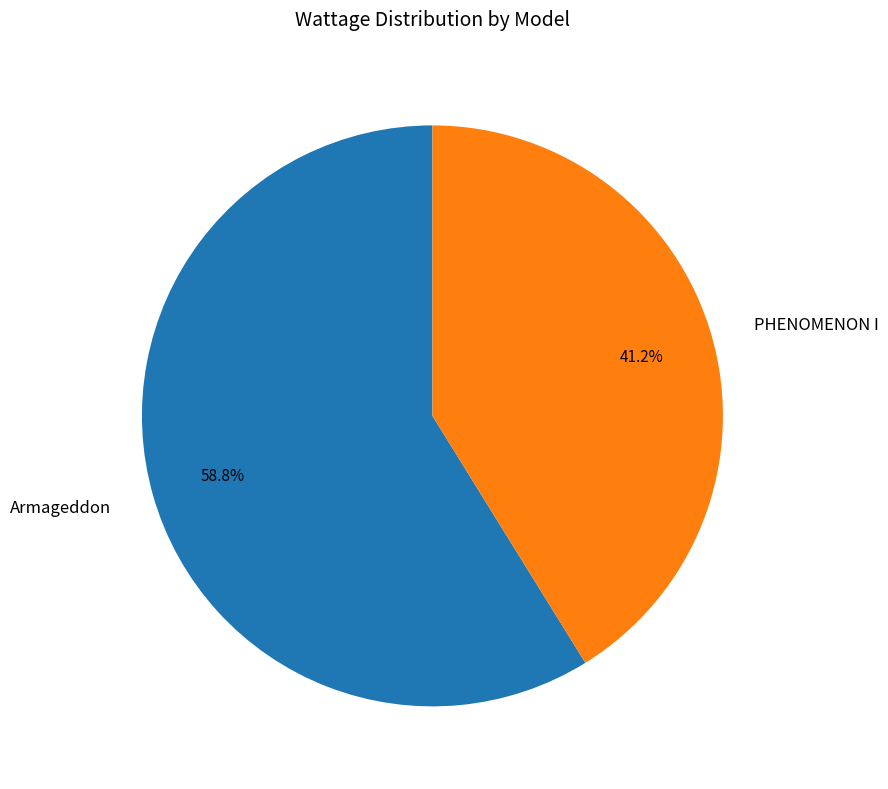

To the nearest percent, what is the difference between the largest and smallest slice percentages?

18%